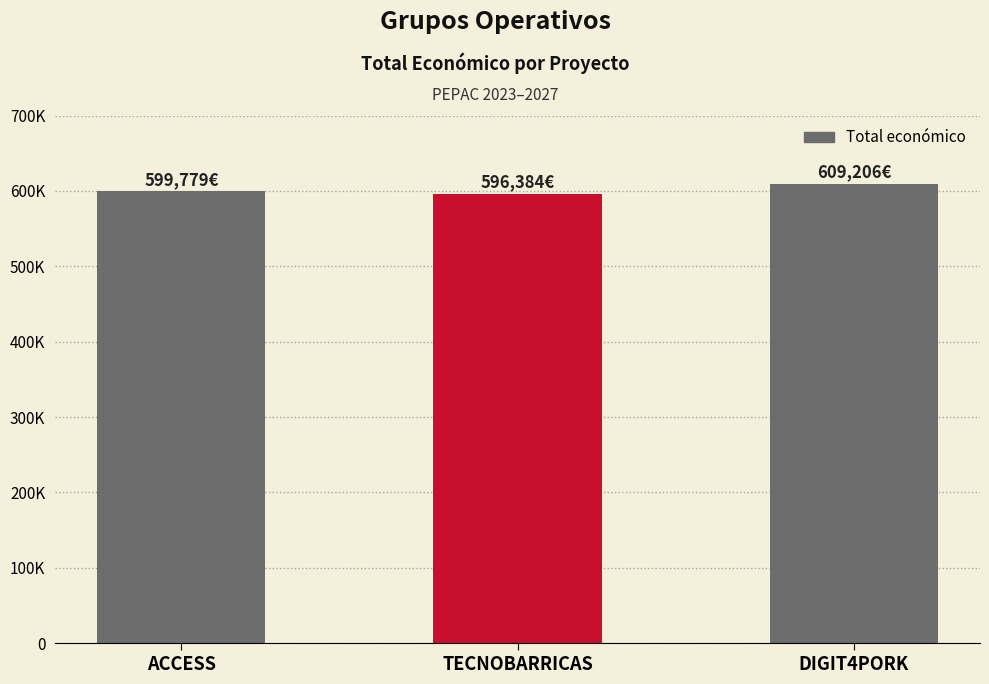

What is the difference between the maximum and minimum values?

12822